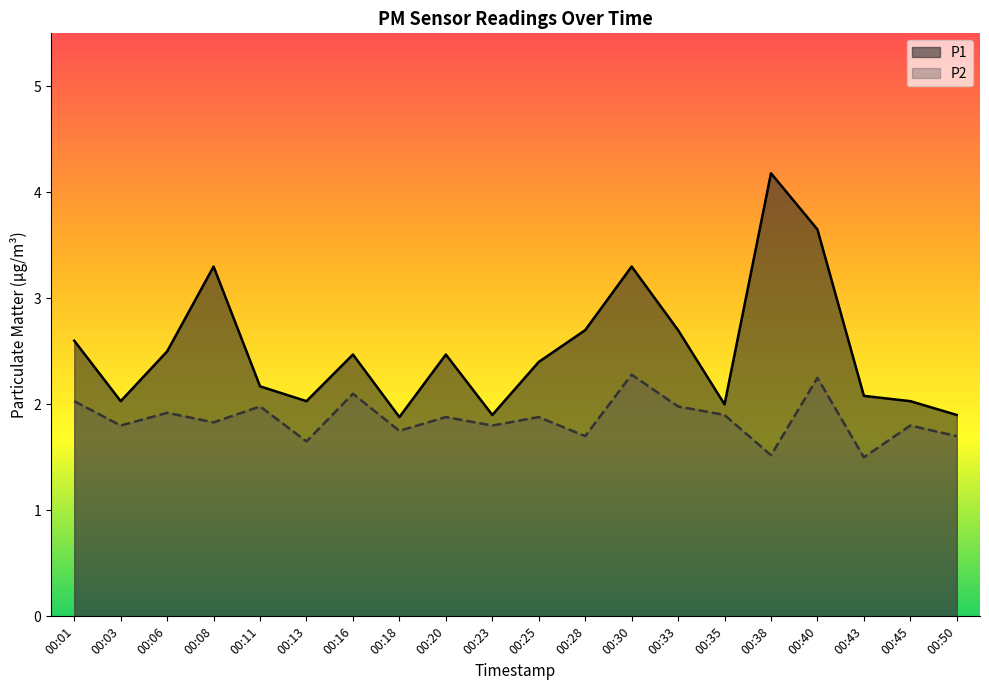

What is the highest value of the P1 series?

4.2